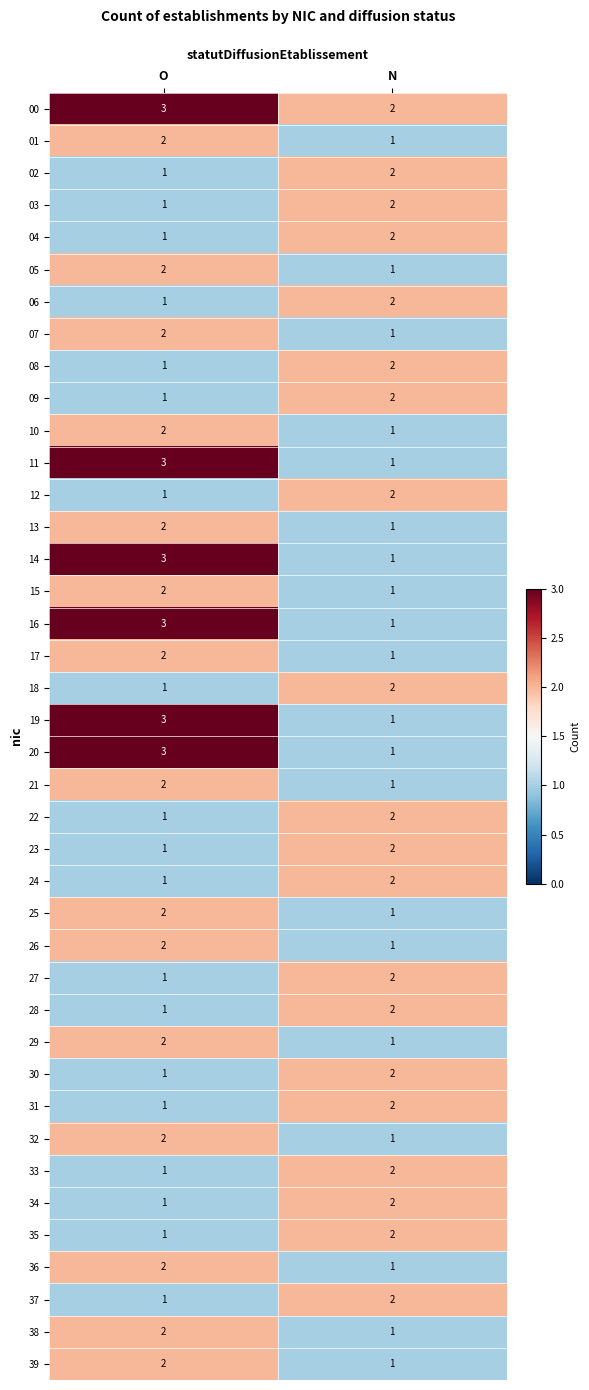

What is the sum of all 28 values?

3